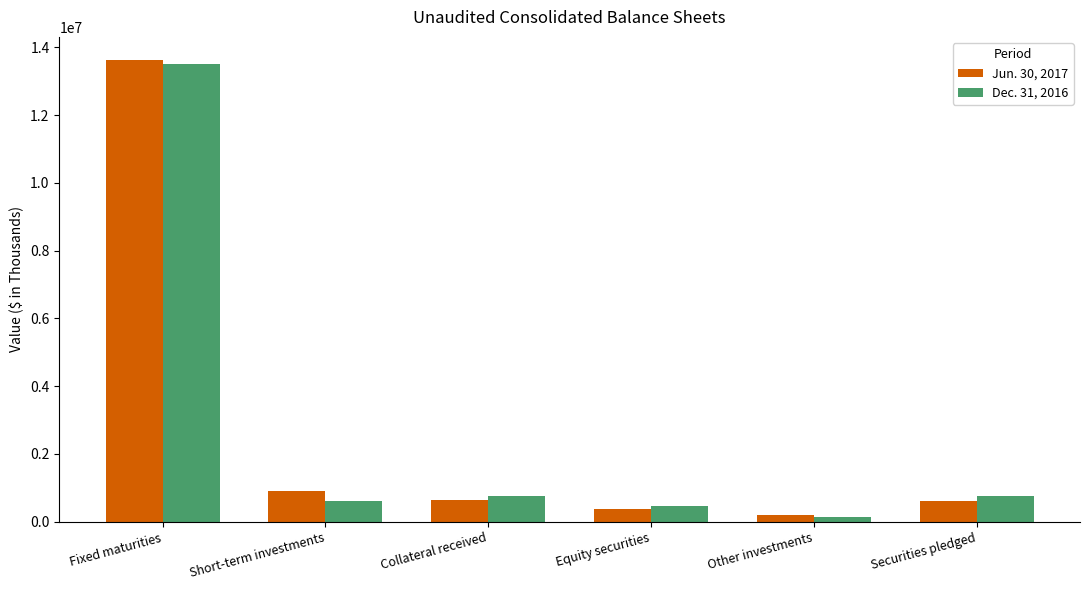

Where is Jun. 30, 2017 nearest to the value 6917790?

Short-term investments